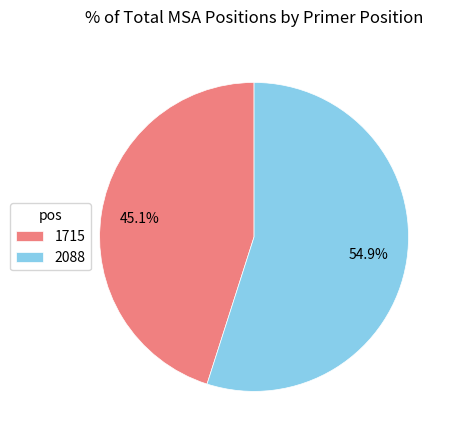

How many segments does this pie chart have?

2